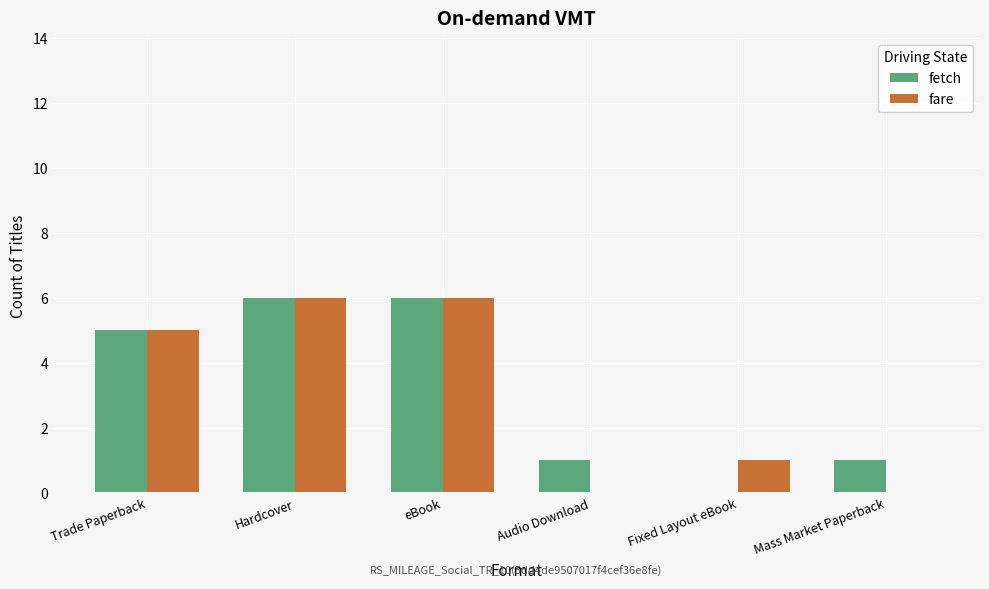

Is the value of fare at eBook greater than the value of fetch at Fixed Layout eBook?

Yes